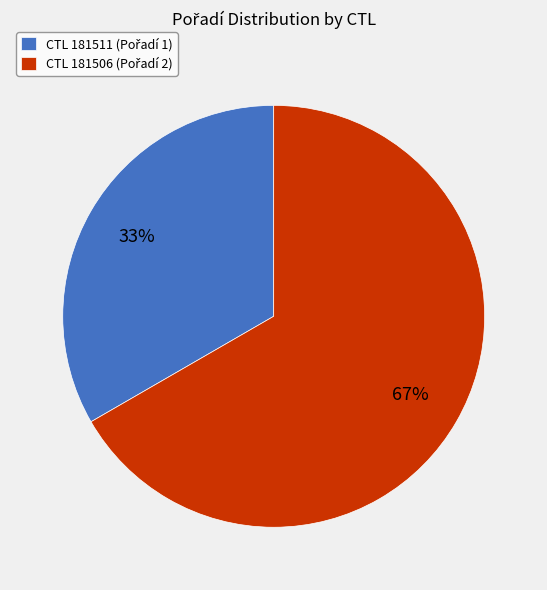

To the nearest percent, what is the average slice percentage?

50%